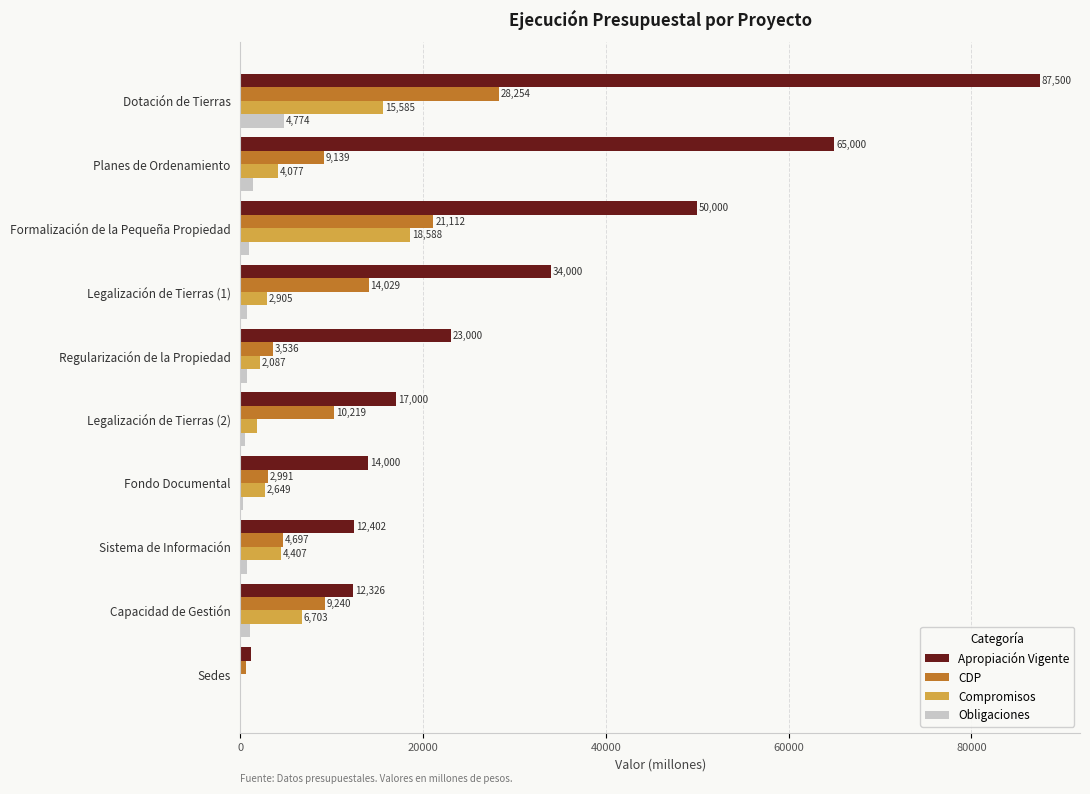

Is the value of CDP at Capacidad de Gestión greater than the value of Compromisos at Capacidad de Gestión?

Yes